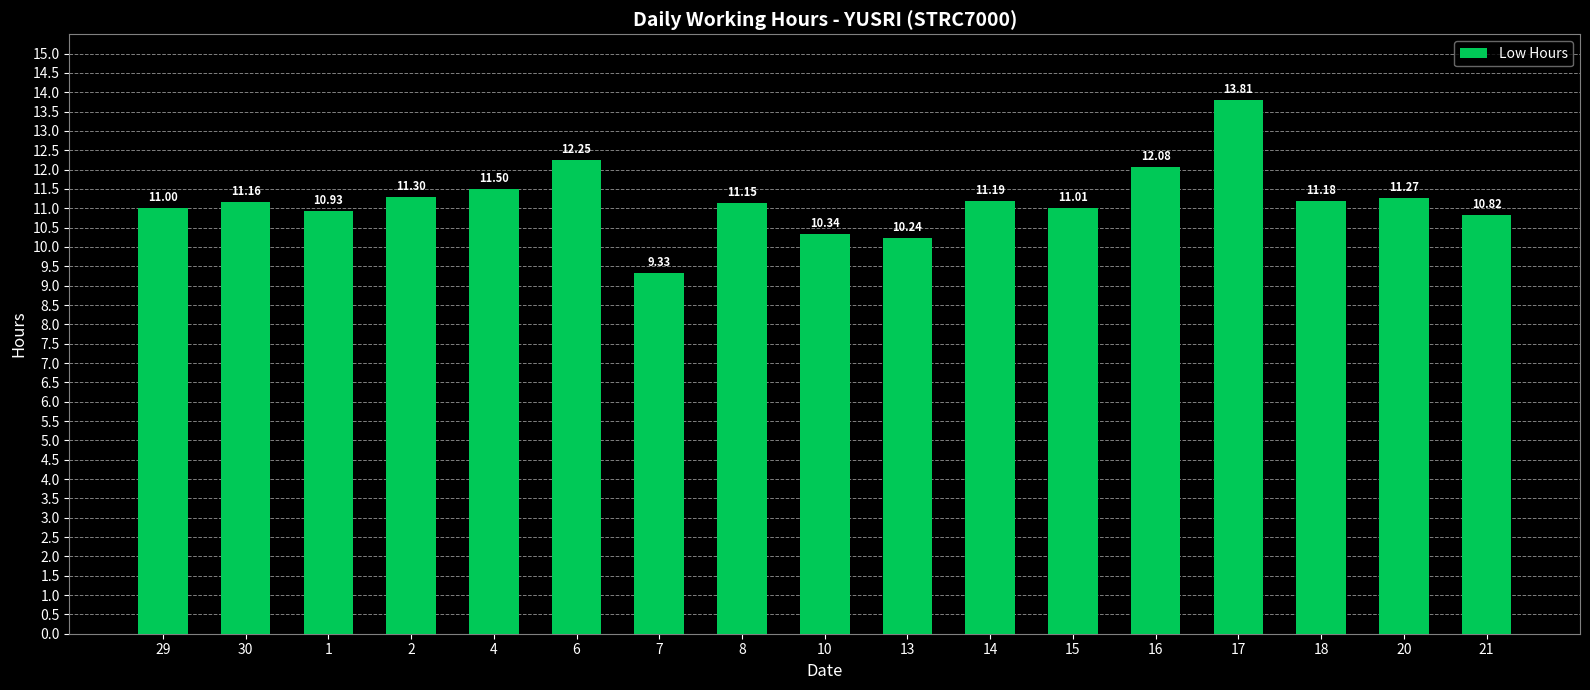

What is the average value?

11.2